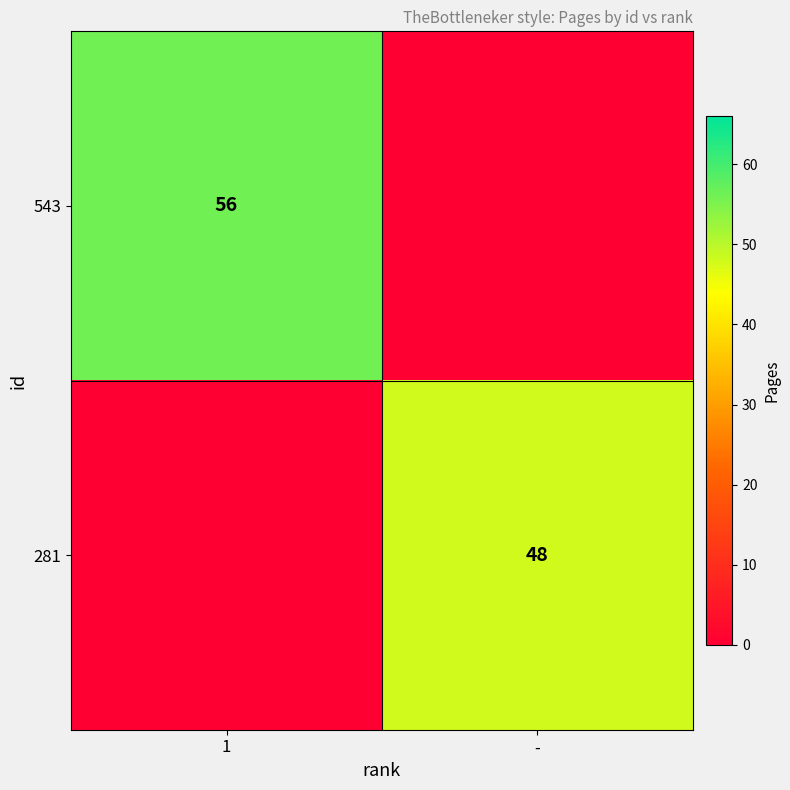

True or false: 543 has a value of 56 at 1.

True